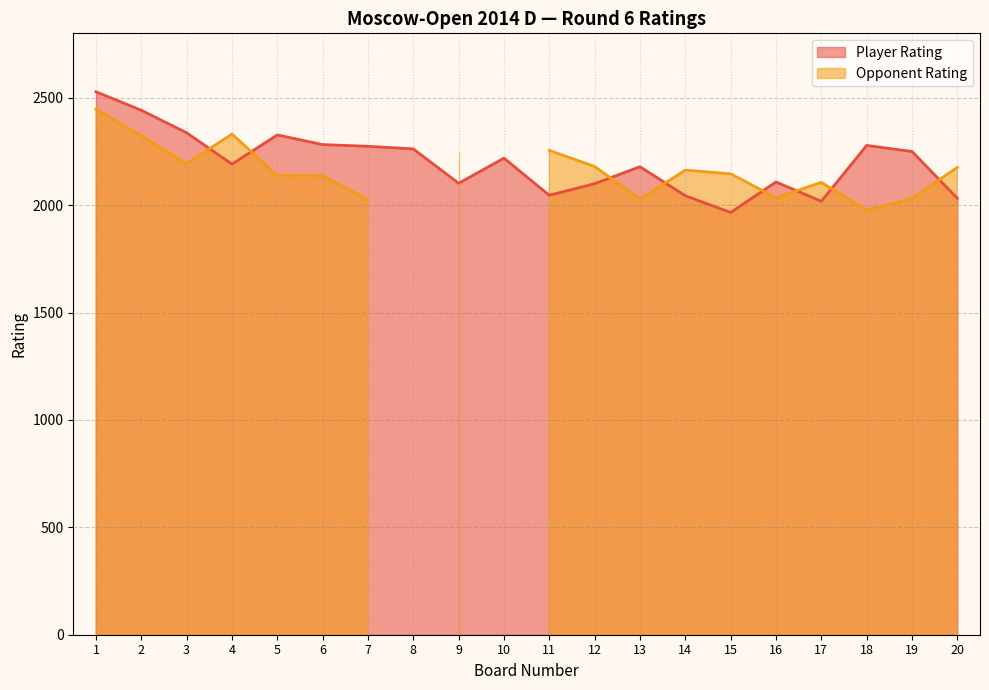

Reading left to right, extract all data points from this chart.

1=2528	2=2442	3=2337	4=2191	5=2327	6=2282	7=2274	8=2262	9=2102	10=2219	11=2046	12=2100	13=2179	14=2044	15=1966	16=2108	17=2018	18=2278	19=2250	20=2032